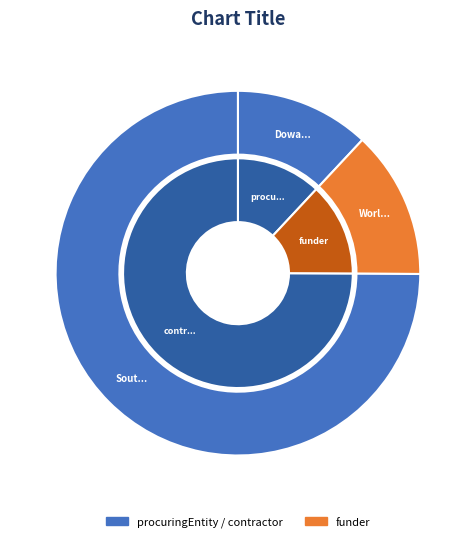

What percentage is the Dowa District Council slice, to the nearest percent?

12%